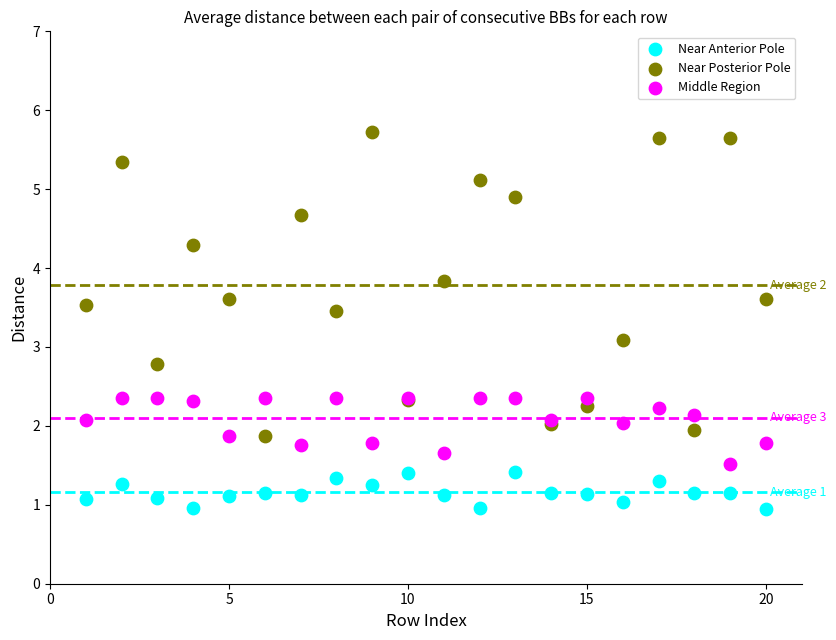

What are all the series names shown in the legend?

Near Anterior Pole, Near Posterior Pole, Middle Region